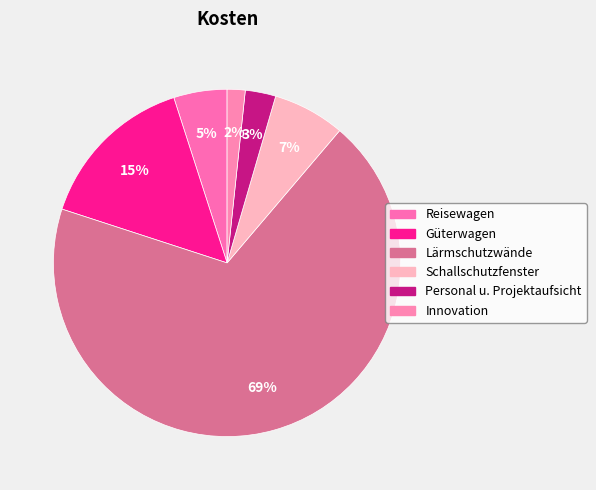

How many slices are in this pie chart?

6